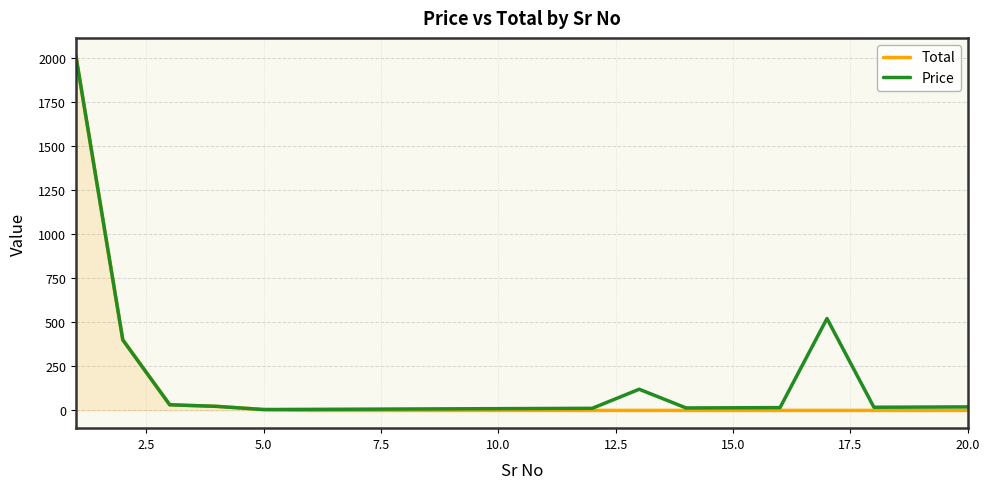

What is the greatest value displayed?

2011.0